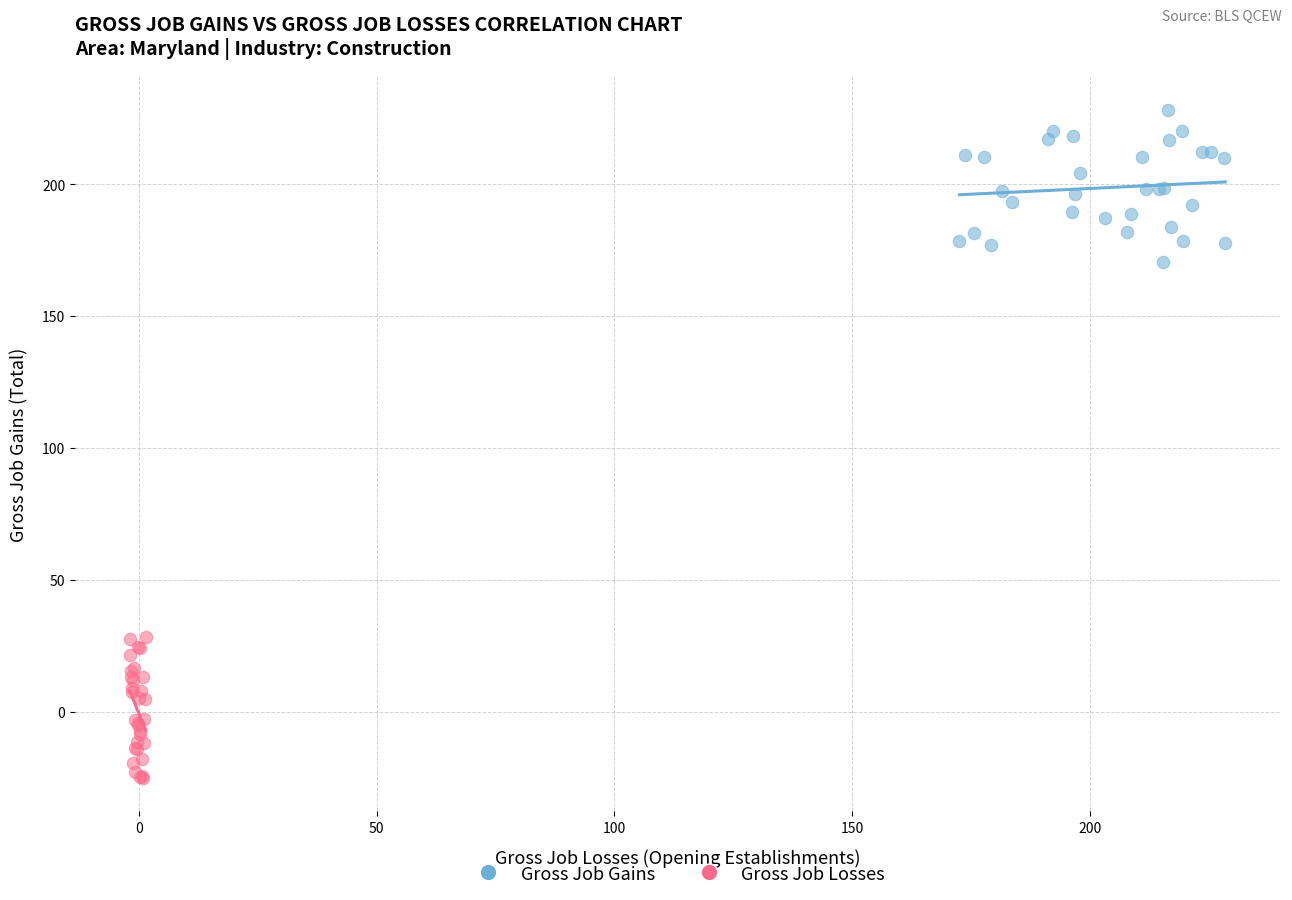

What are all the series names shown in the legend?

Gross Job Gains, Gross Job Losses